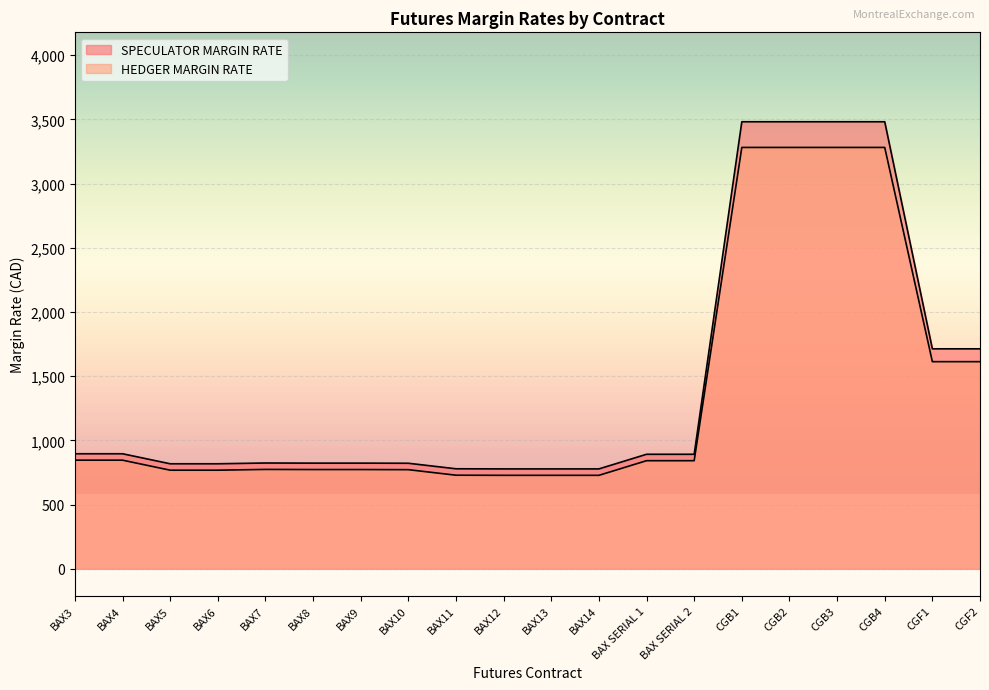

Where is the first local maximum for SPECULATOR MARGIN RATE?

BAX7